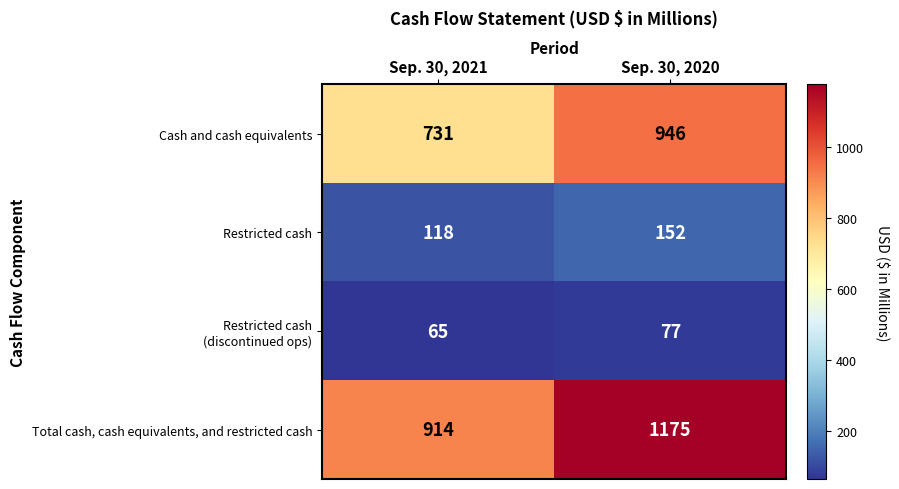

Rank the categories by Restricted cash value from lowest to highest.

Sep. 30, 2021, Sep. 30, 2020